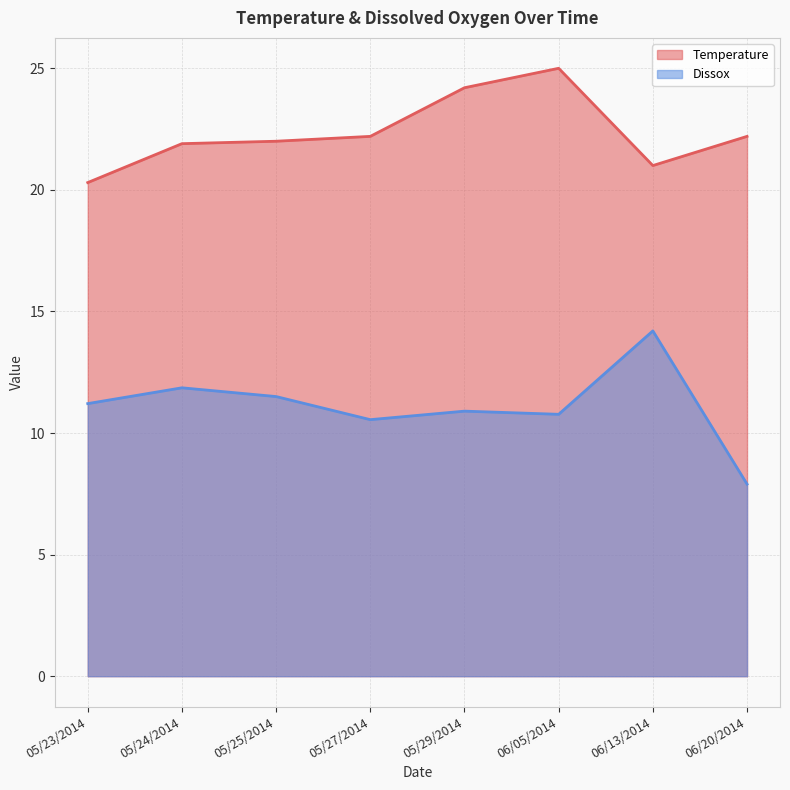

What is the sum of all Dissox values?

88.9